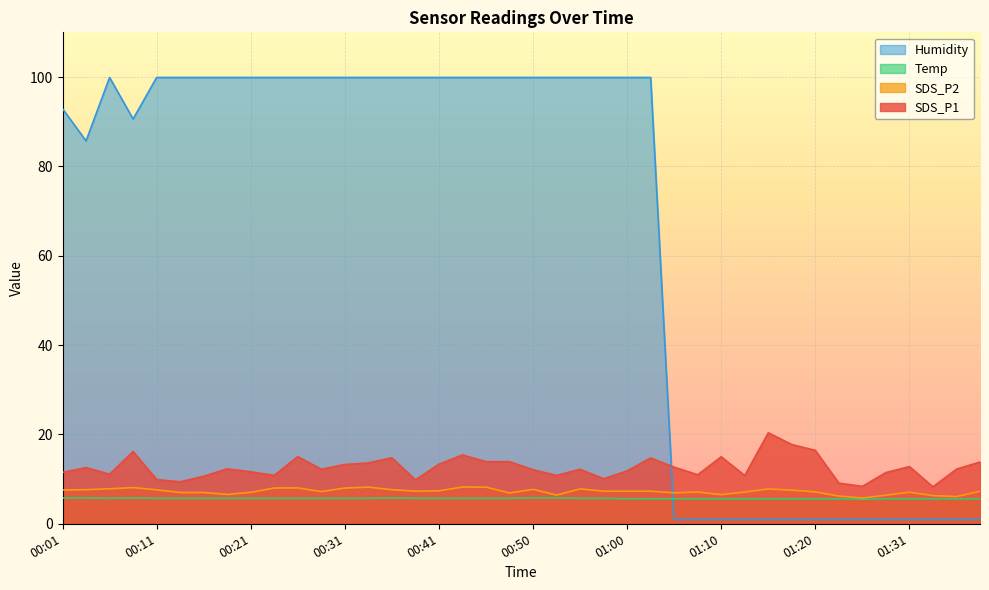

What value does the Temp series have at 00:33?

5.7